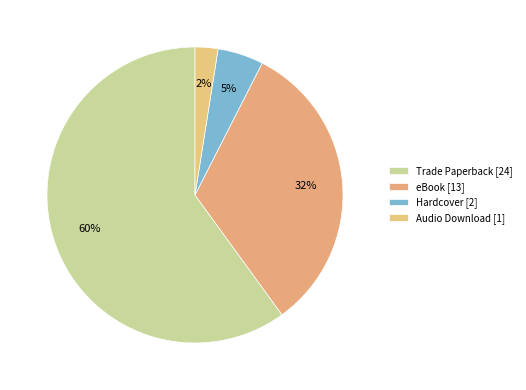

Count the number of slices in the pie.

4